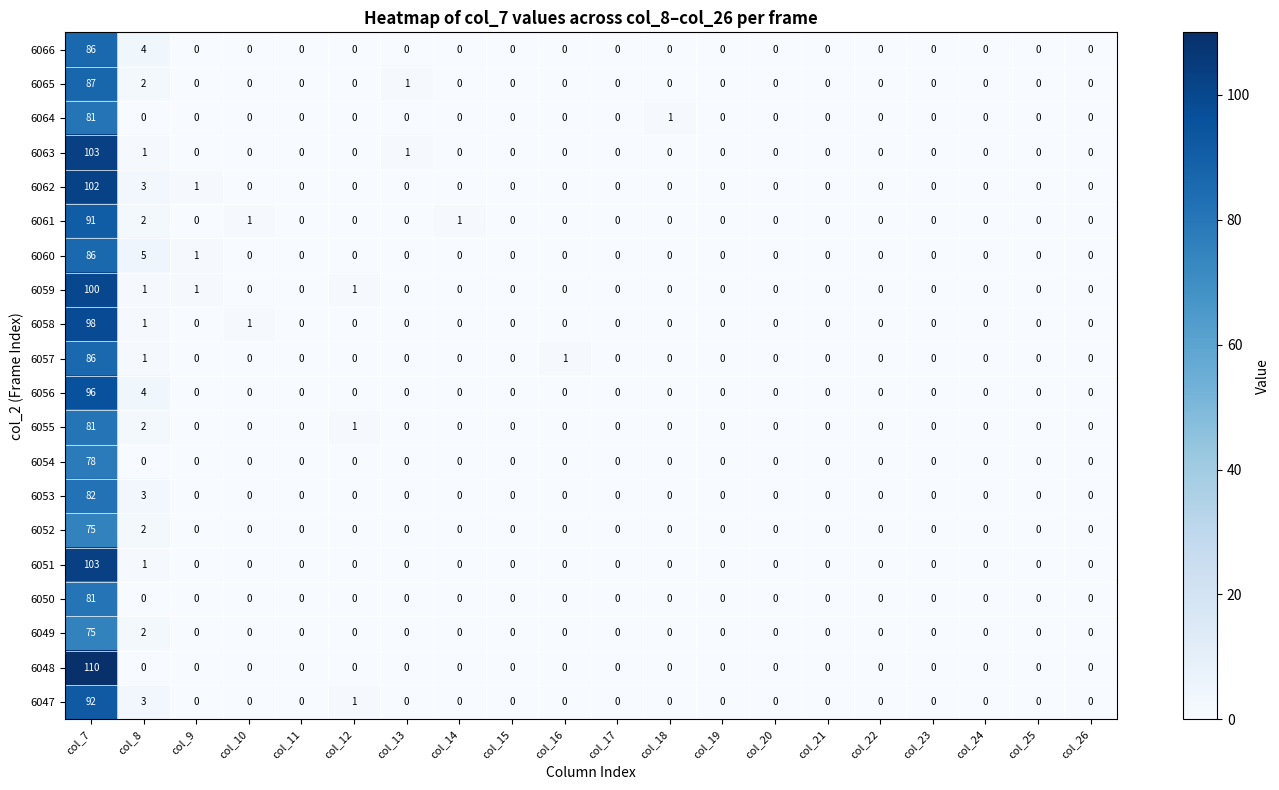

What is the total value across all series at col_13?

2